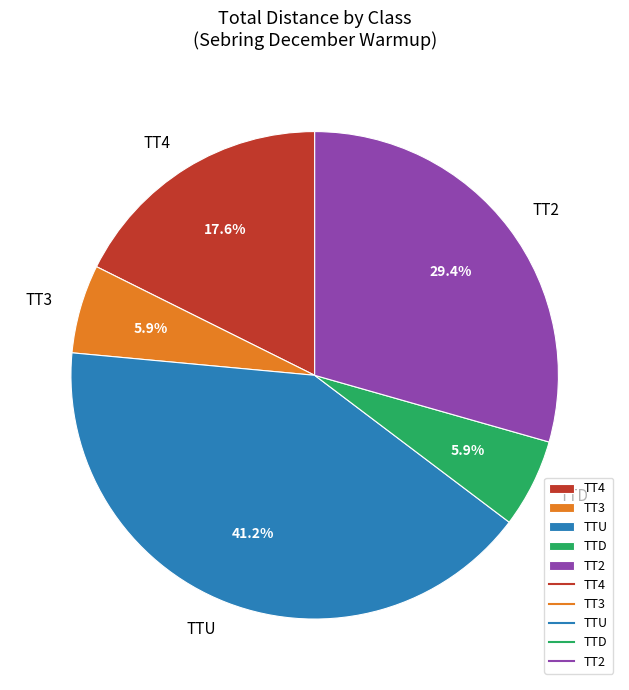

To the nearest percent, what is the average slice percentage?

20%